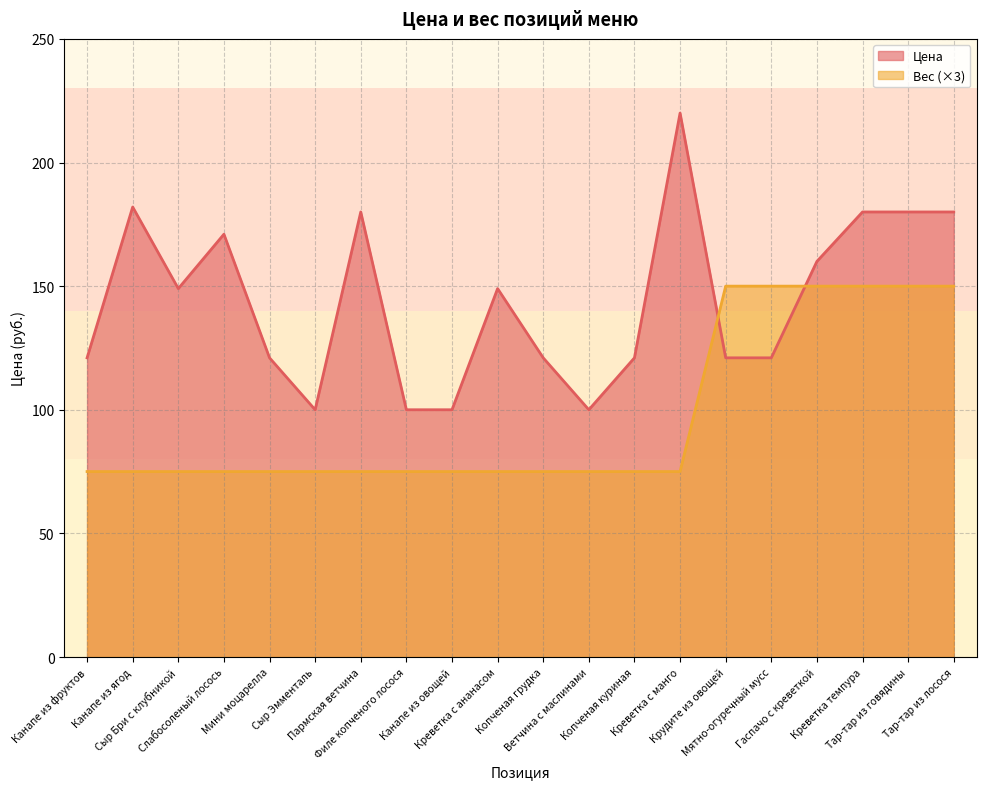

The Цена series shows 121 at Мятно-огуречный мусс. True or false?

True